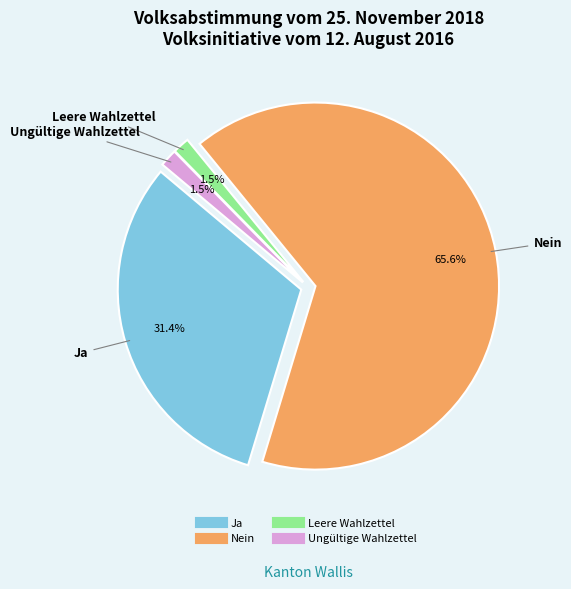

Is it true that Ungültige Wahlzettel is 2% of the pie?

True